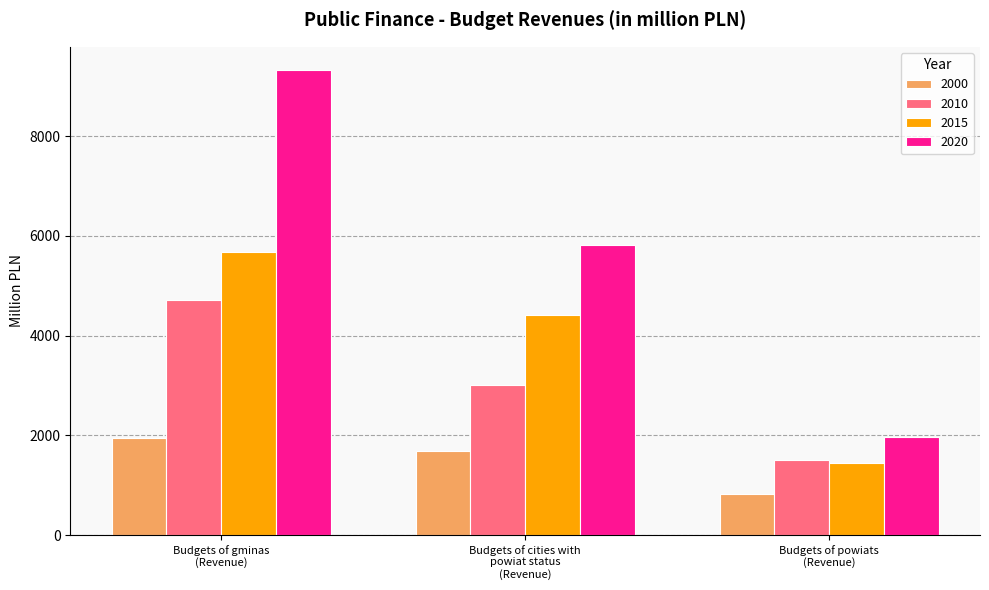

Which series has the largest total across all categories?

2020